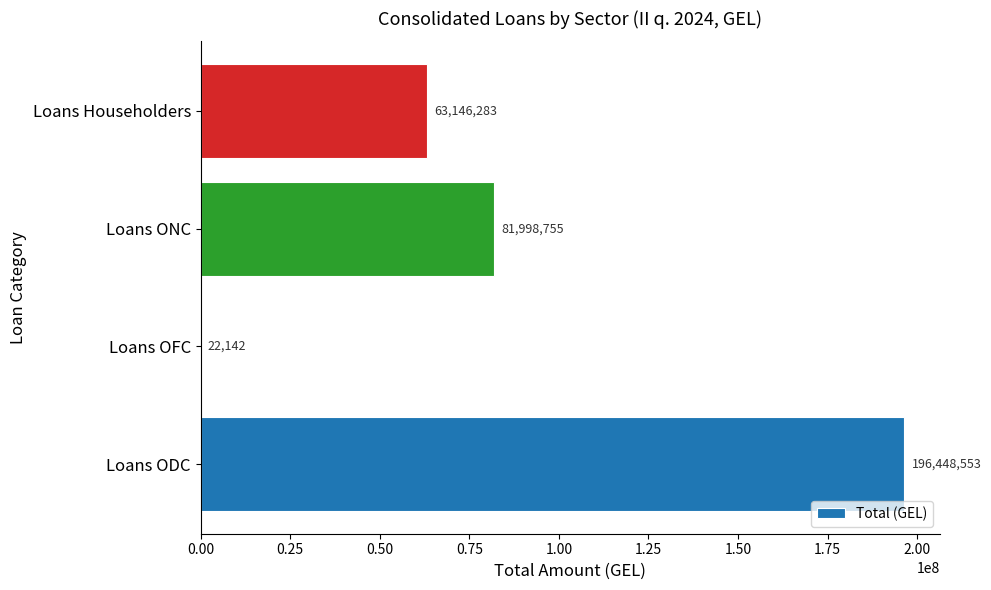

Count the number of values greater than 81998754.

2